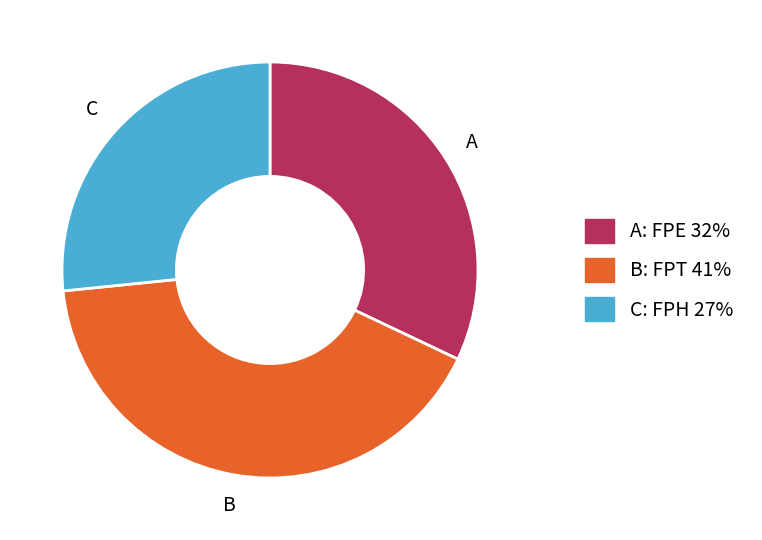

Does any single category account for the majority?

No